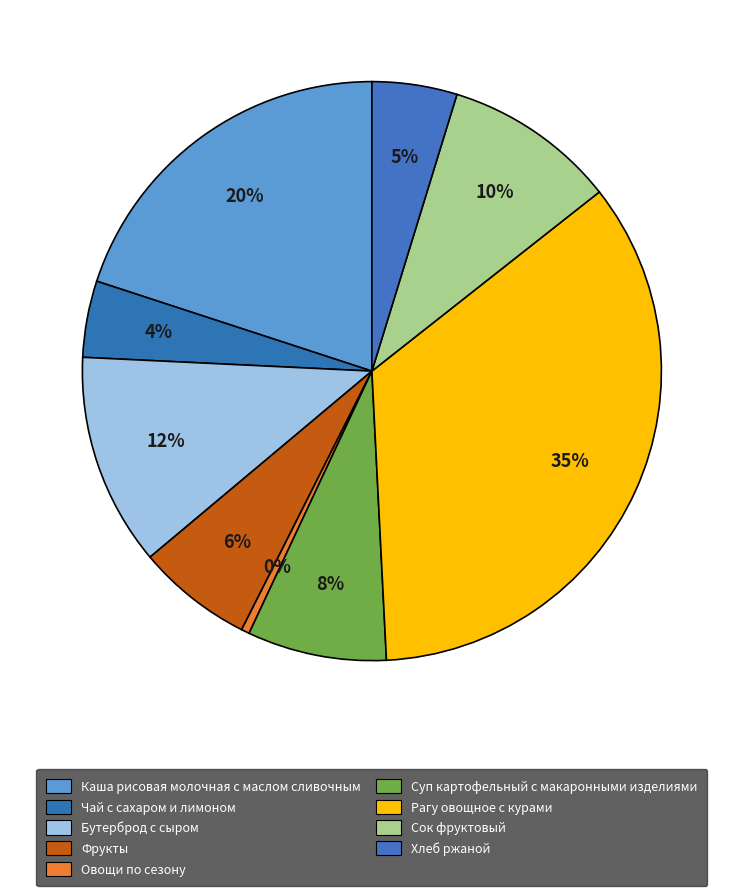

How many slices are in this pie chart?

9